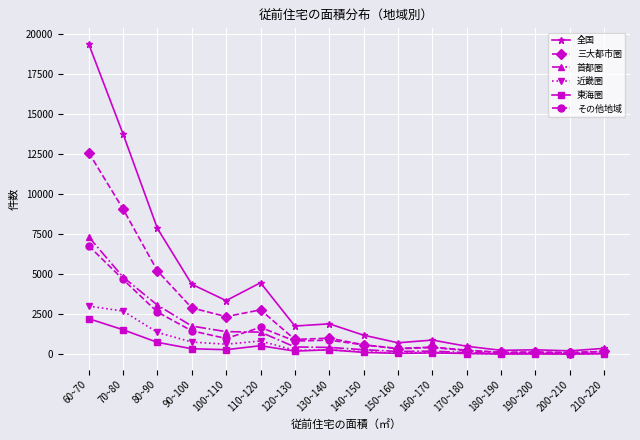

What is the label of the 12th point from the right?

100~110